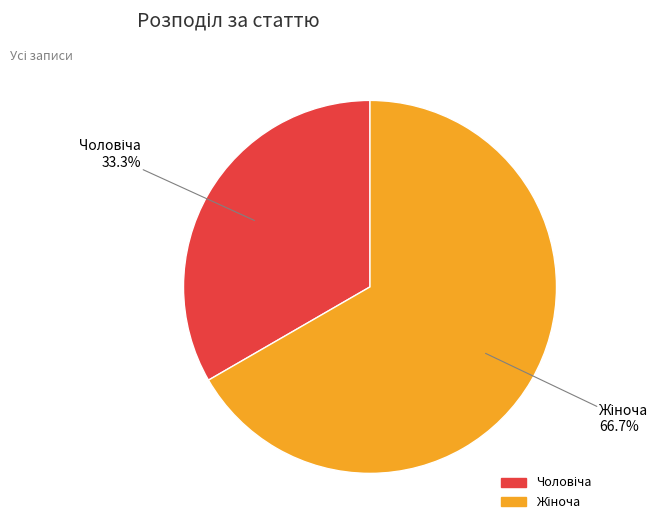

To the nearest percent, what is the difference between the largest and smallest slice percentages?

33%